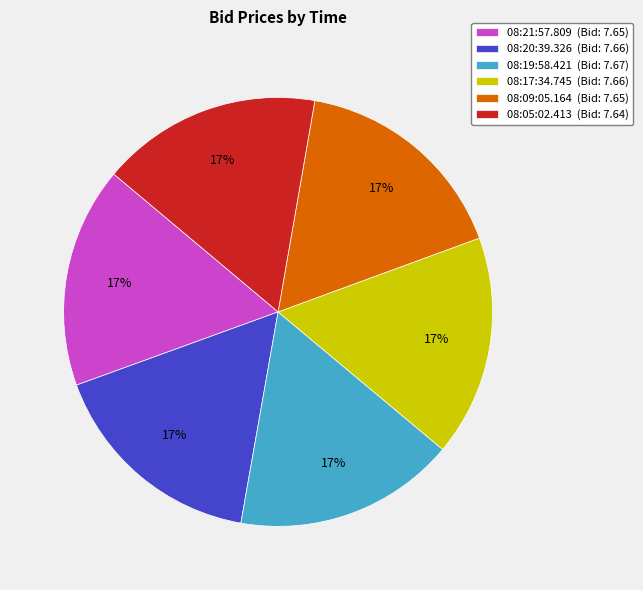

How many slices are in this pie chart?

6